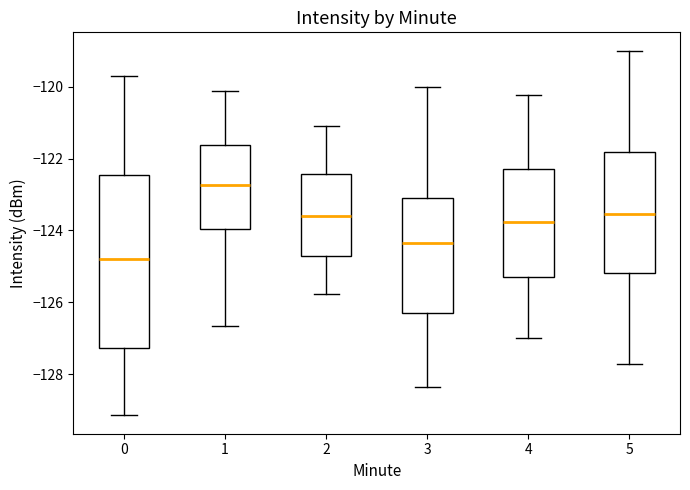

Which box has the lowest median line?

0